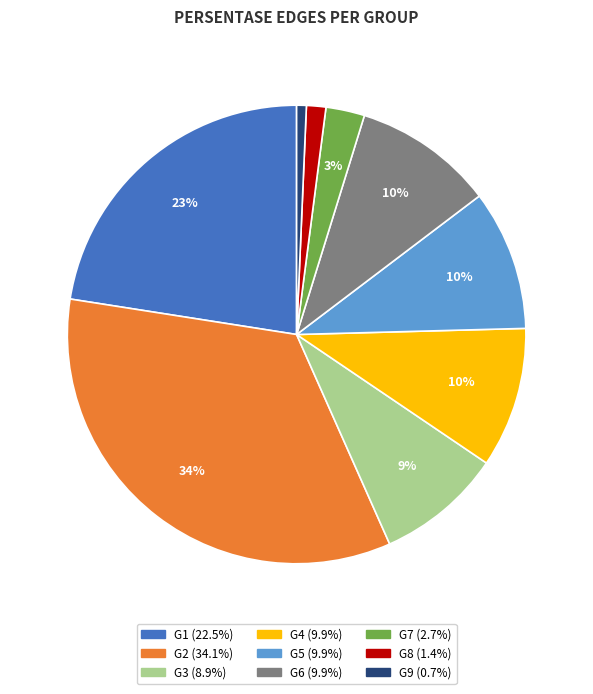

To the nearest percent, what portion does G4 represent?

10%